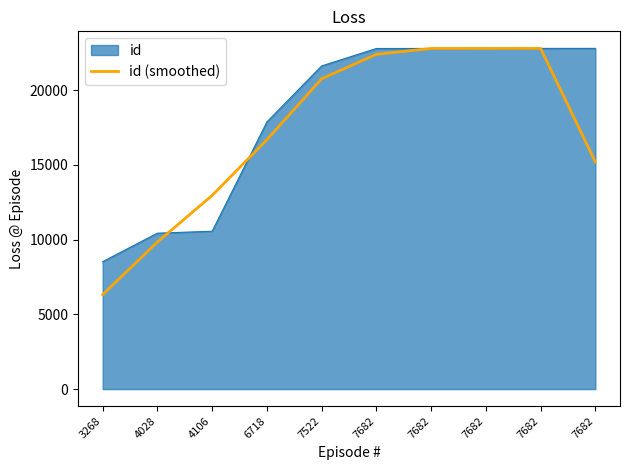

Reading left to right, what are all the values shown in this chart?

6320.3	9841.7	12958.3	16688.3	20763.7	22401.7	22792.3	22794.3	22796.3	15198.0